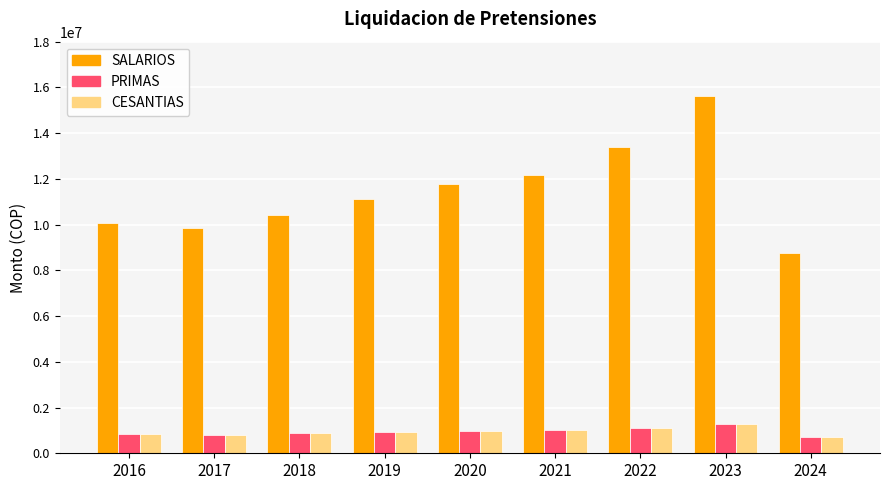

Count the number of categories in the chart.

9